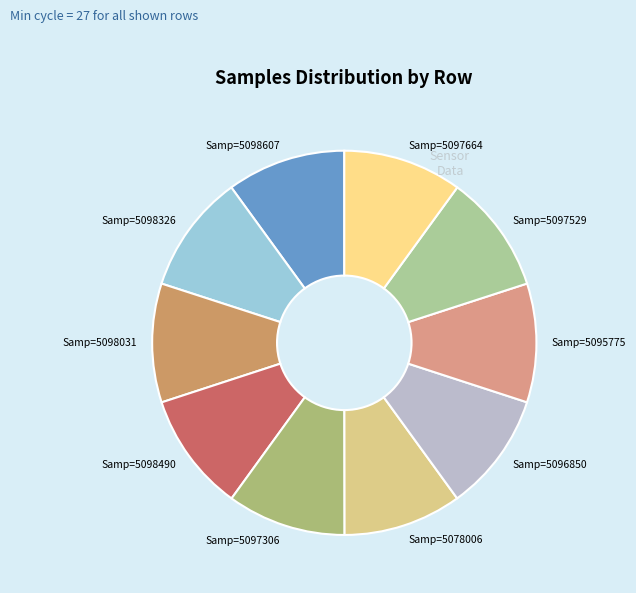

Approximately how many times larger is the value at Samp=5098031 compared to Samp=5098607?

1.0